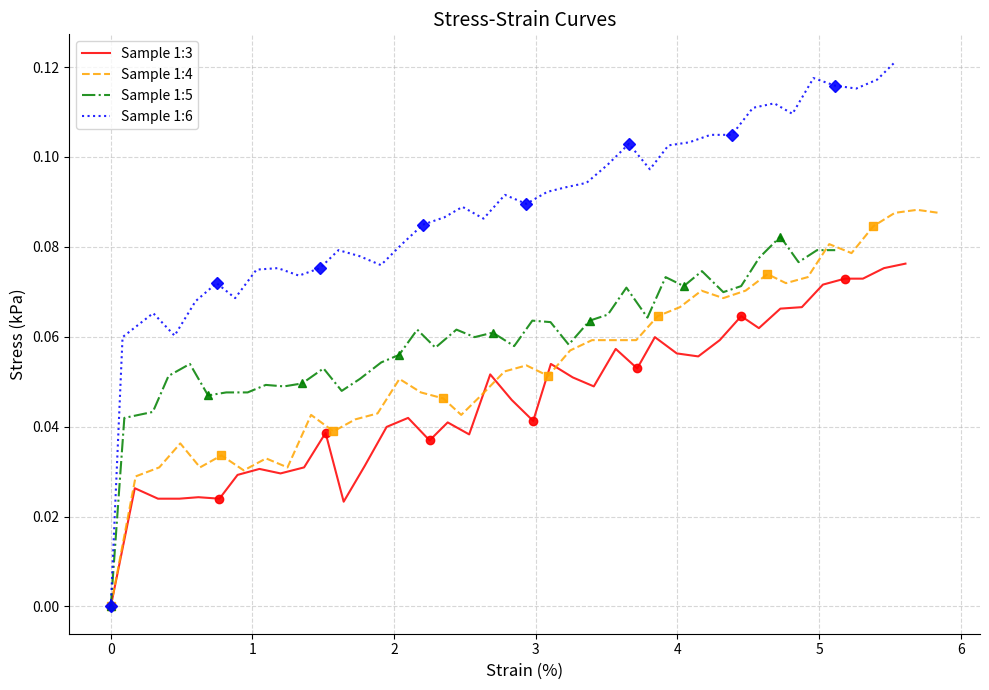

How many distinct data groups are displayed?

4